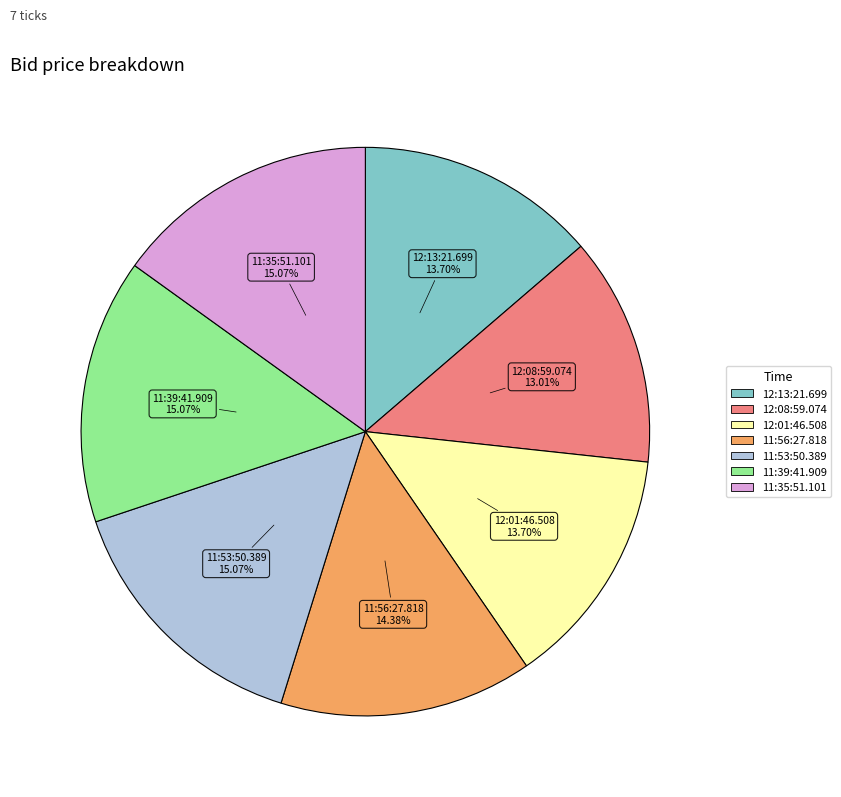

To the nearest percent, what percentage of the pie is 11:39:41.909?

15%